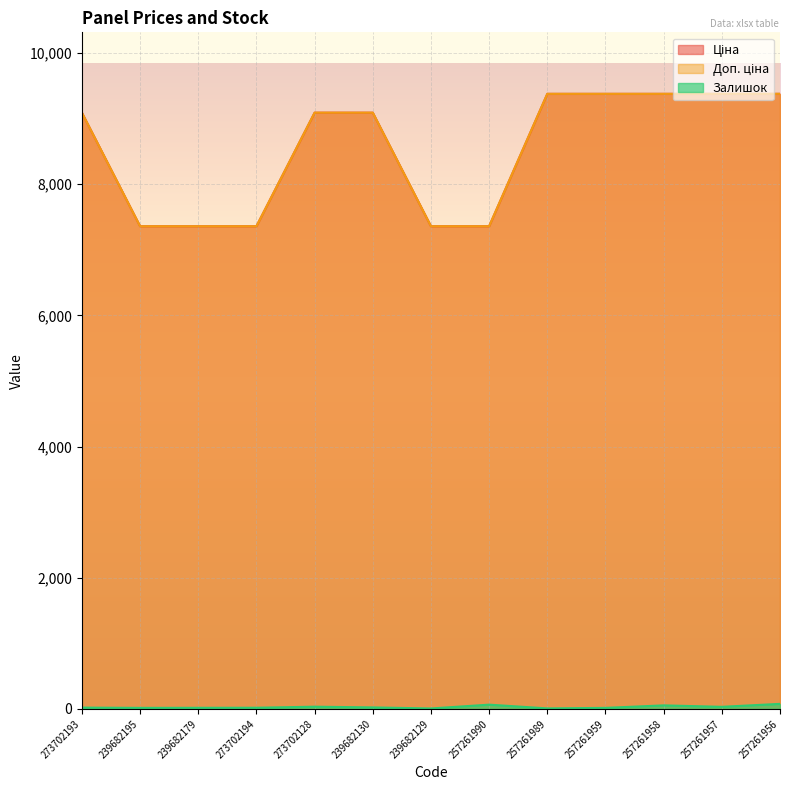

What is the label of the 3rd point from the right?

257261958